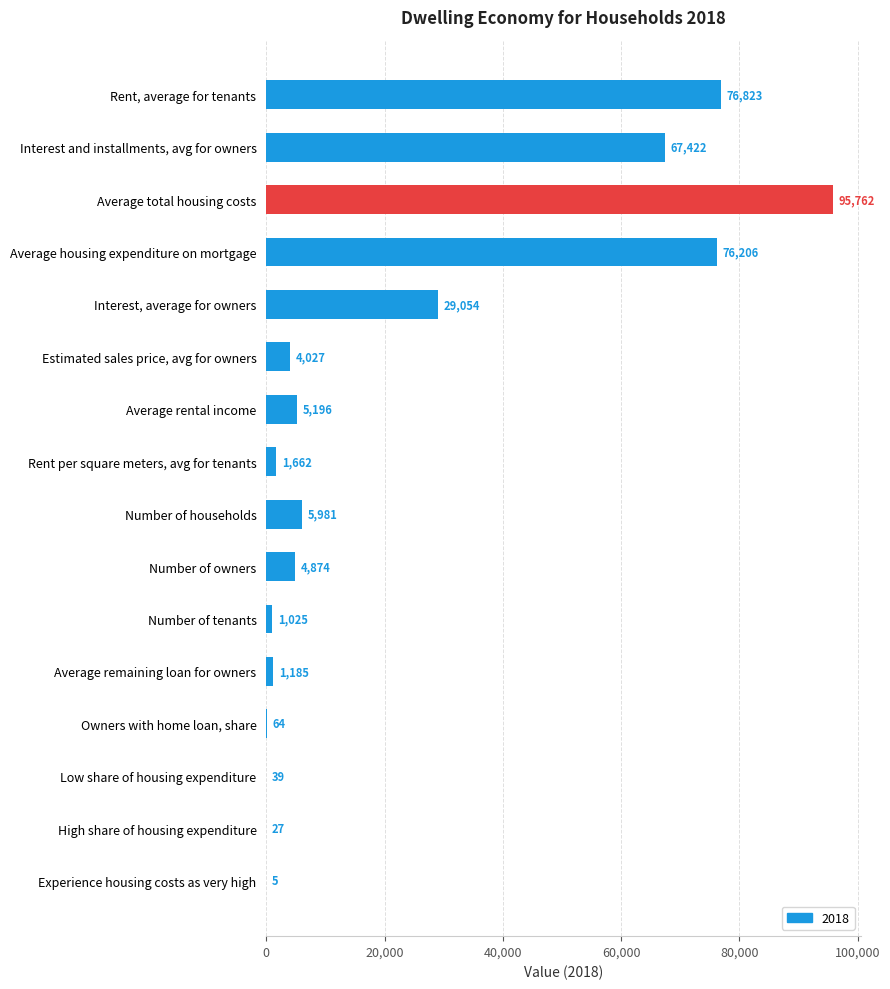

What is the ratio of the value at Estimated sales price, avg for owners to the value at Number of households?

0.7